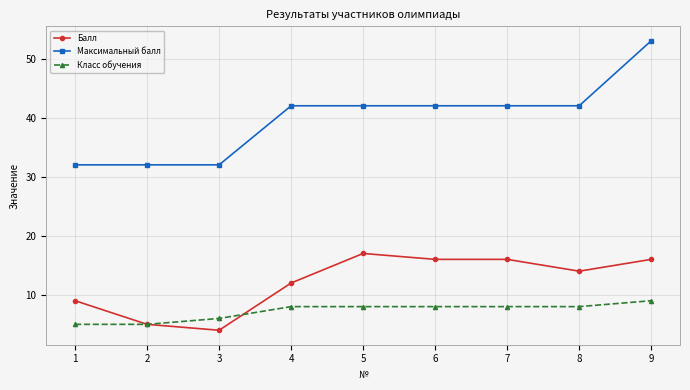

True or false: Балл and Максимальный балл intersect in this chart.

False